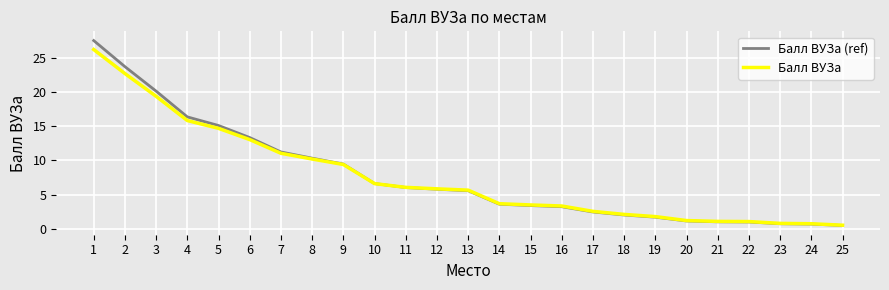

How many categories are shown in the chart?

25